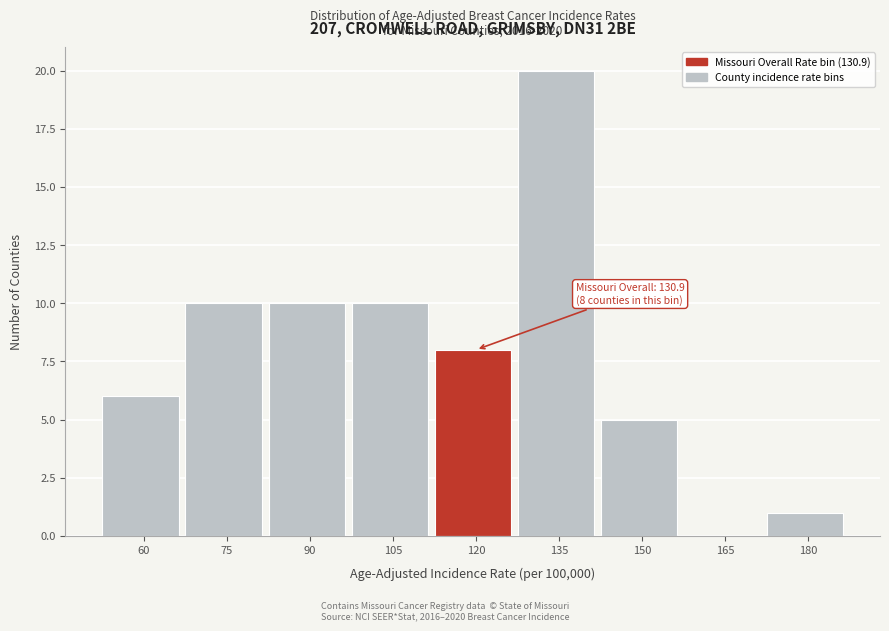

Reading left to right, extract all data points from this chart.

60=6	75=10	90=10	105=10	120=8	135=20	150=5	165=0	180=1